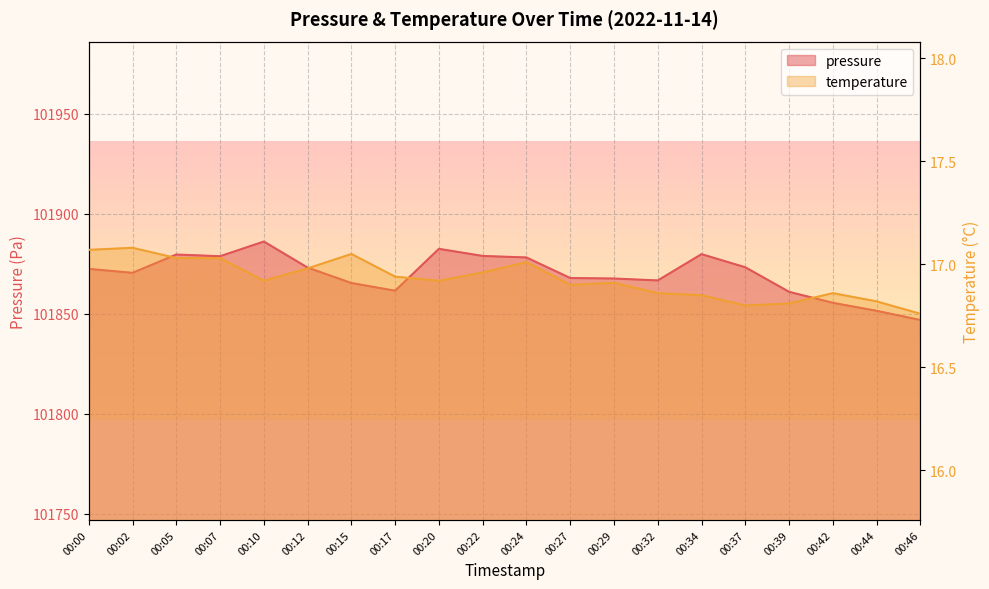

How many data points in pressure are less than 101872?

10